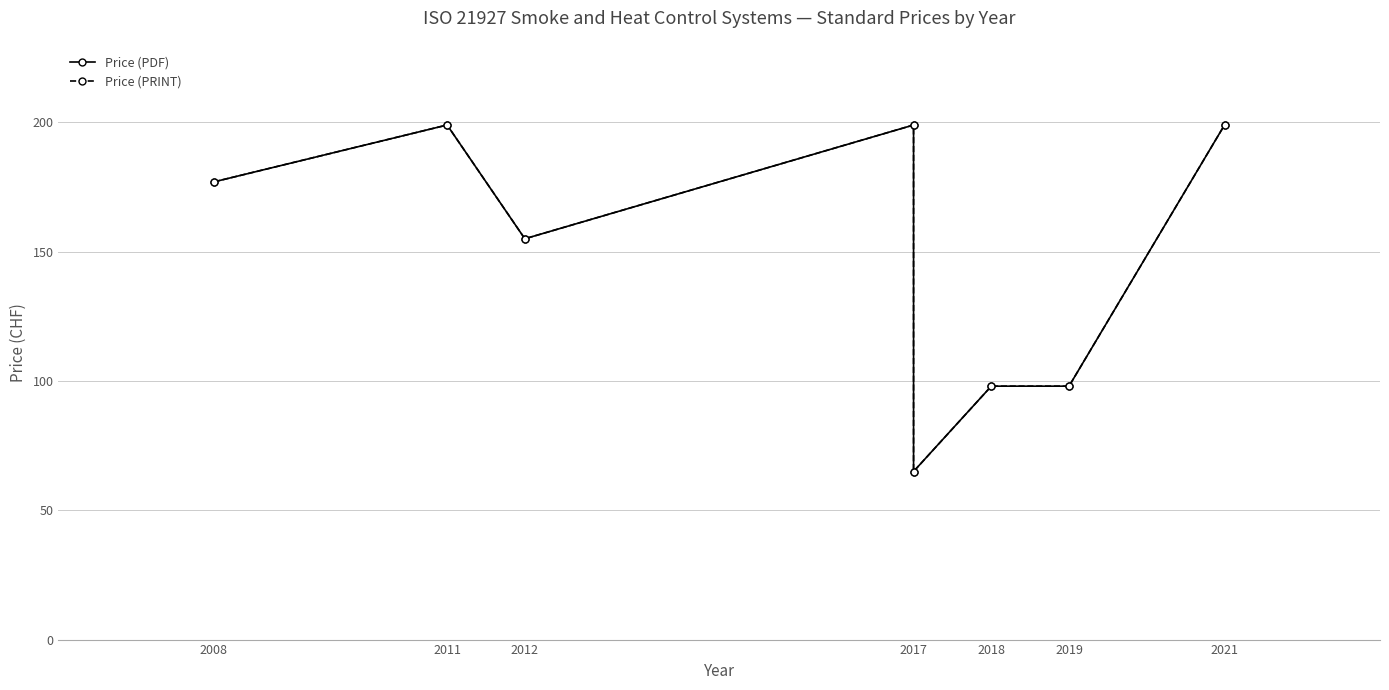

Reading left to right, extract all data points from this chart.

Price (PDF): 177	199	155	199	65	98	98	199
Price (PRINT): 177	199	155	199	65	98	98	199